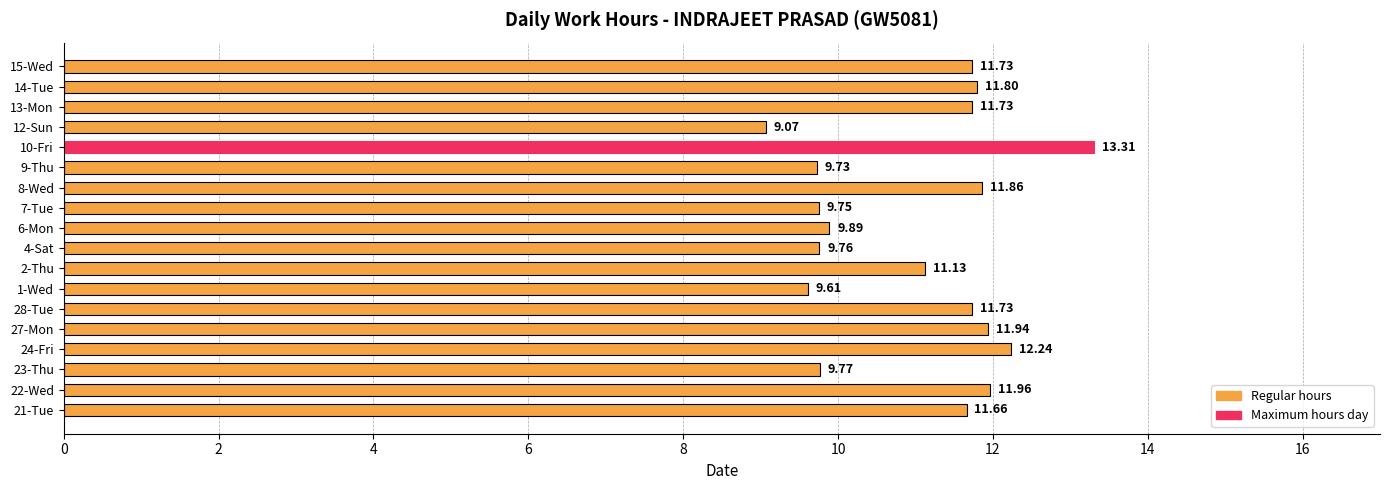

What is the sum of the values at 6-Mon and 13-Mon?

21.6